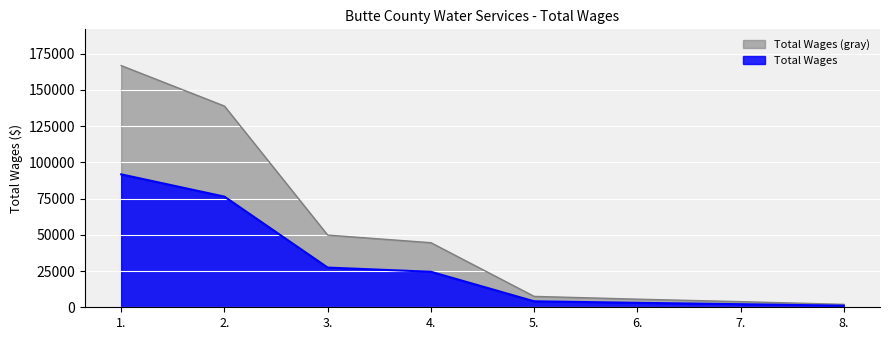

Approximately how many times larger is the value at 3. compared to 2.?

0.4